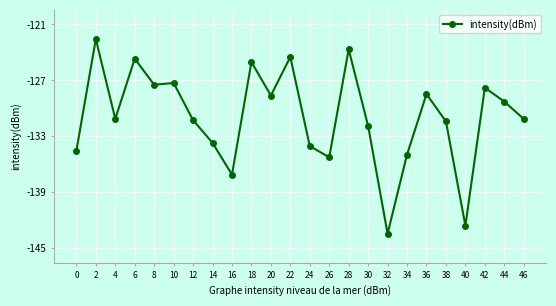

How many lines are shown in the chart?

1